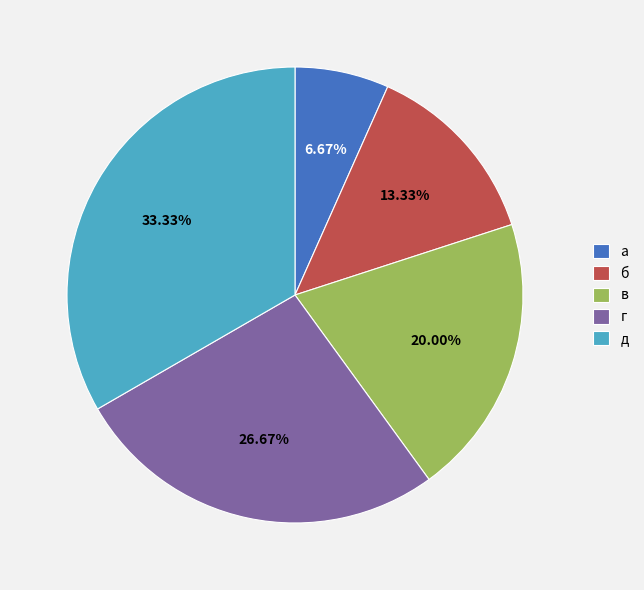

Which has a higher value, б or д?

д